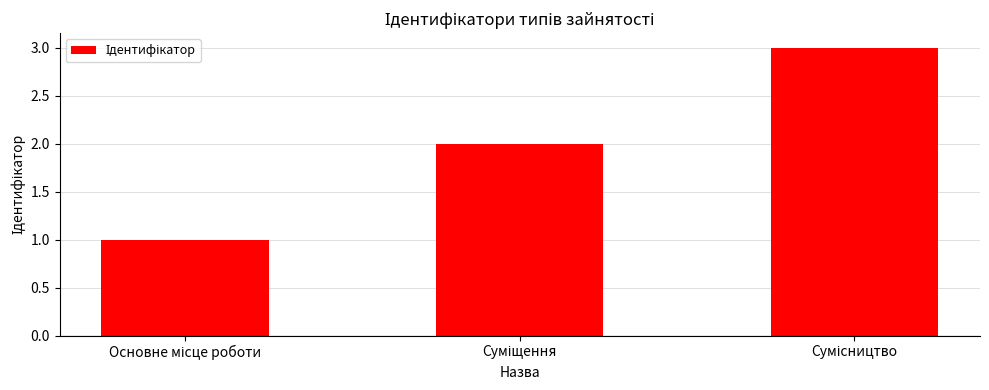

Reading left to right, transcribe all the data shown in this chart.

1	2	3